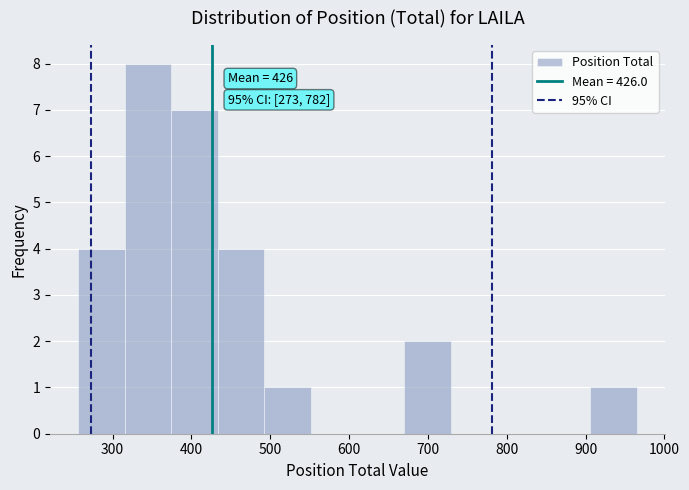

Over which range of the x-axis is the bar tallest?

320 to 370